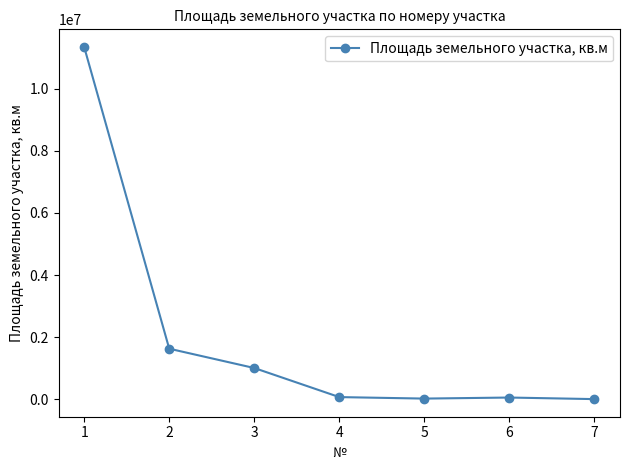

What is the change in value from 1 to 2?

-9708200